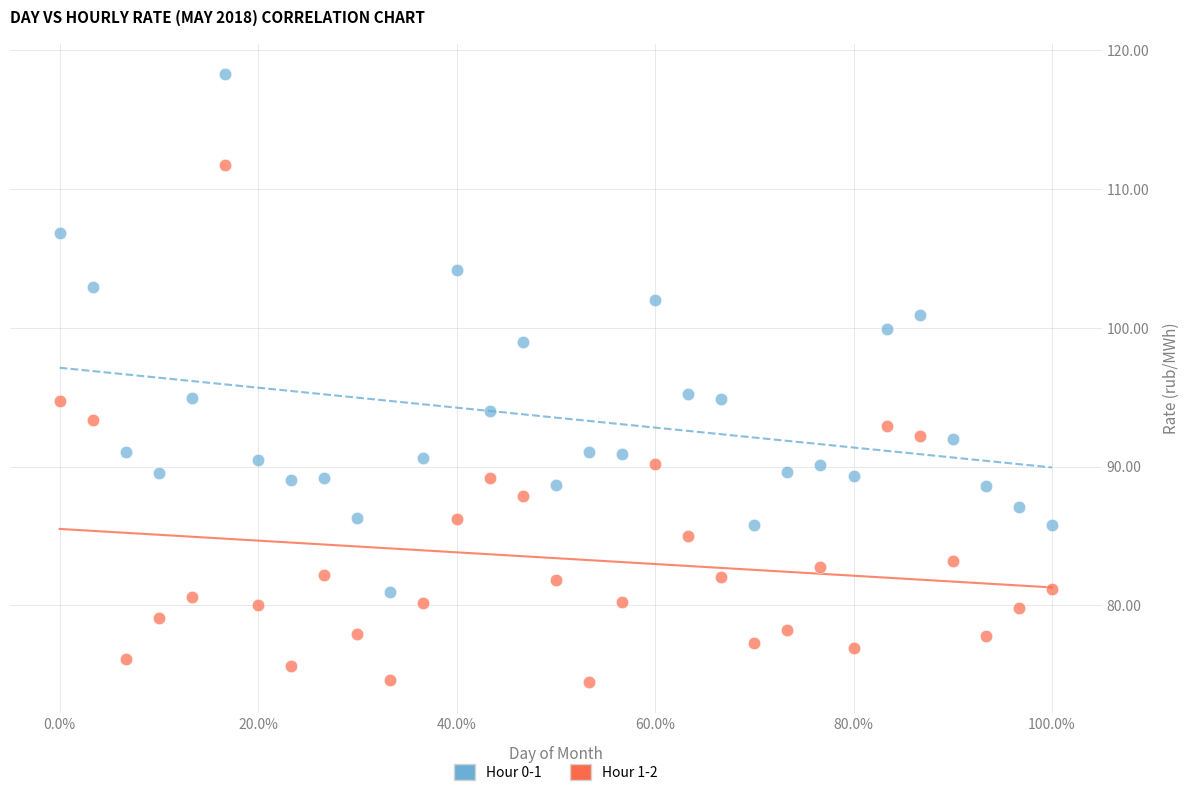

Which series reaches the minimum Y coordinate?

Hour 1-2